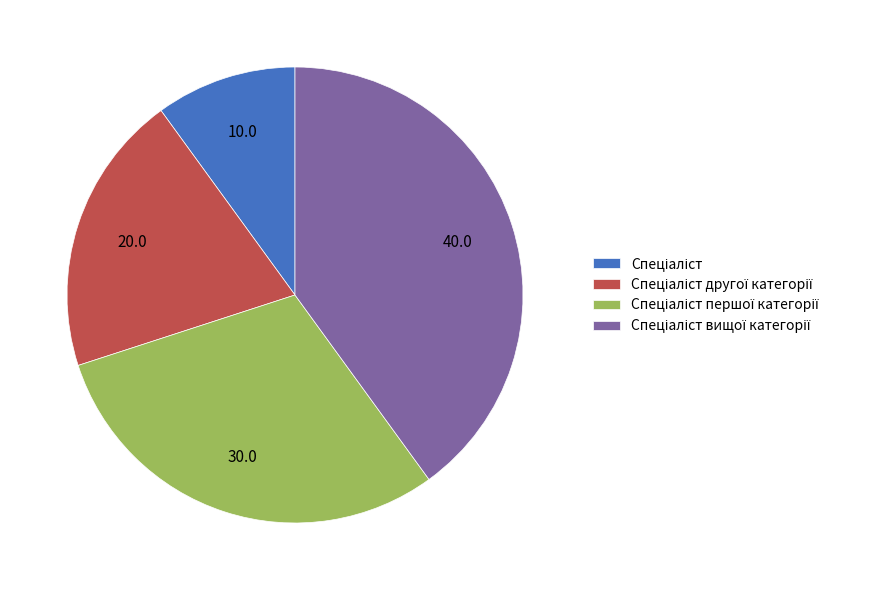

Does any single category account for the majority?

No